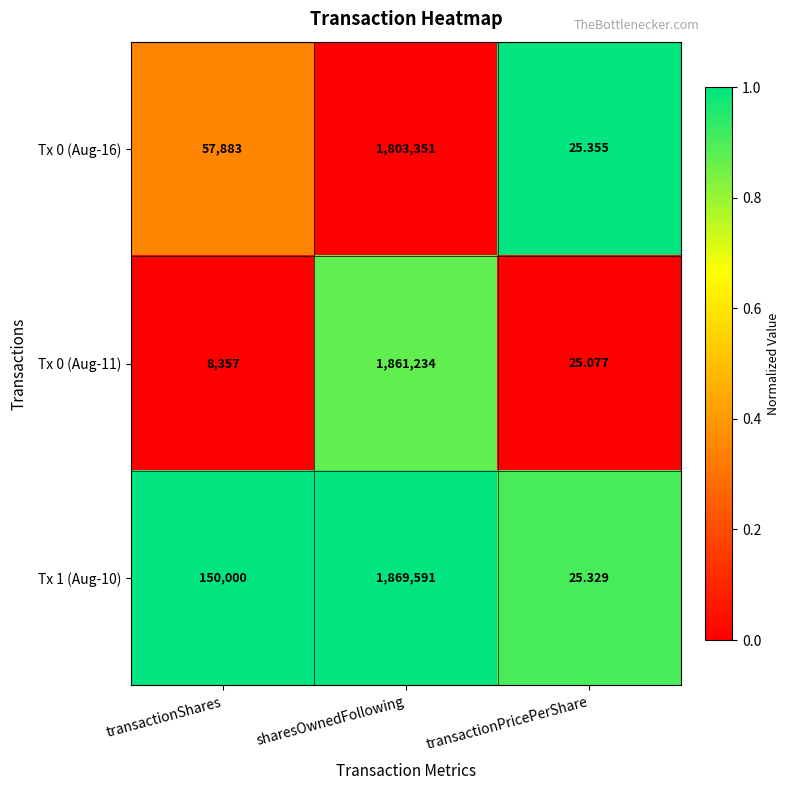

How many values in the Tx 0 (Aug-11) series are below 8357?

1